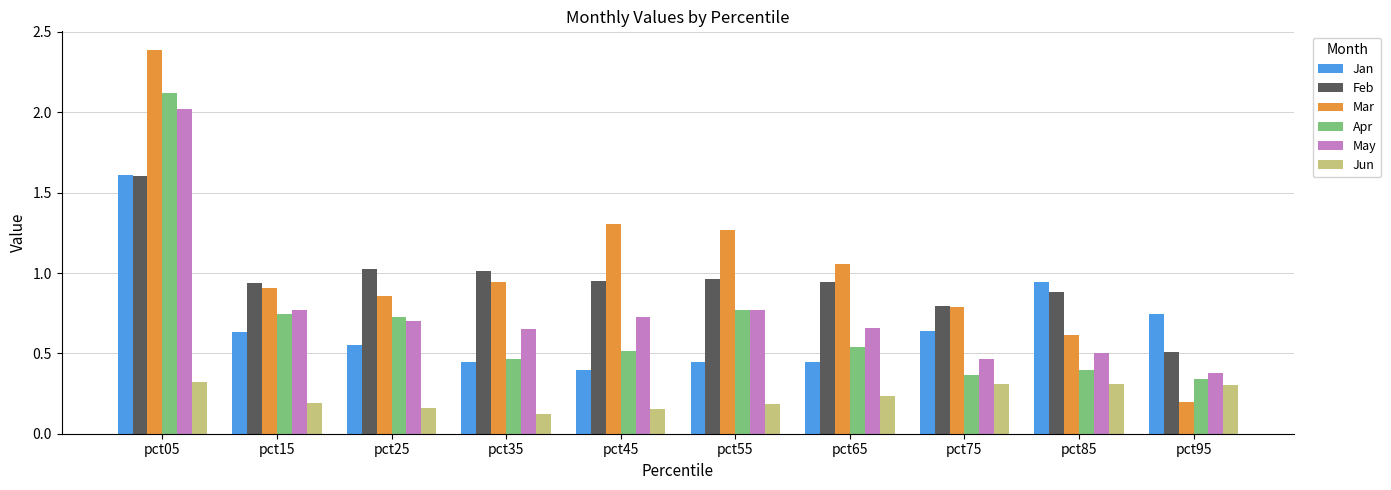

At which category is the sum across all series the highest?

pct05